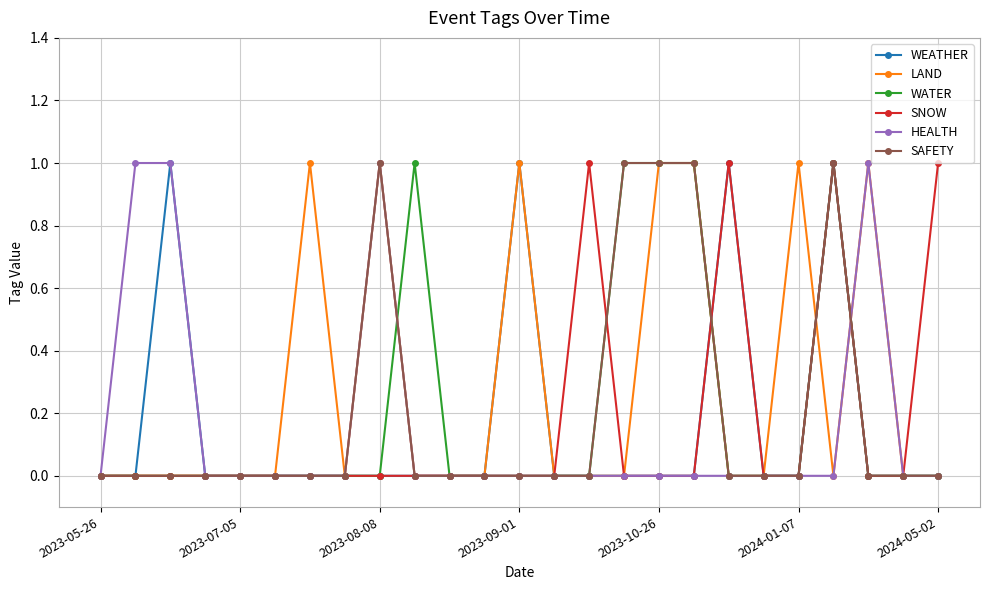

Which series has the largest total across all categories?

LAND